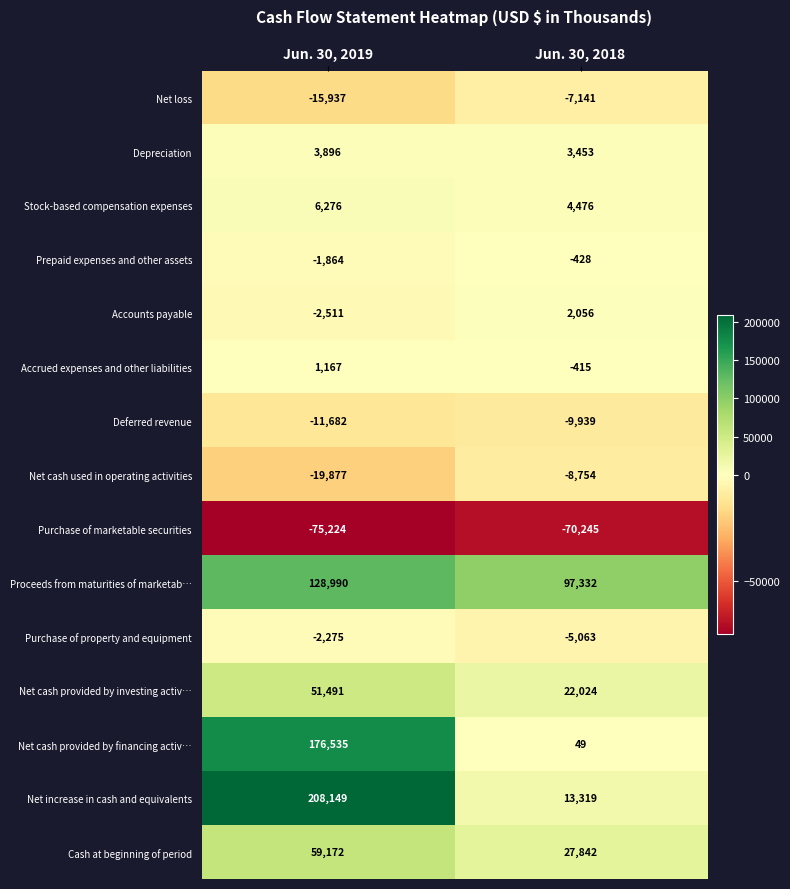

At Jun. 30, 2019, list the series in order from smallest to largest.

Purchase of marketable securities, Net cash used in operating activities, Net loss, Deferred revenue, Accounts payable, Purchase of property and equipment, Prepaid expenses and other assets, Accrued expenses and other liabilities, Depreciation, Stock-based compensation expenses, Net cash provided by investing activ…, Cash at beginning of period, Proceeds from maturities of marketab…, Net cash provided by financing activ…, Net increase in cash and equivalents